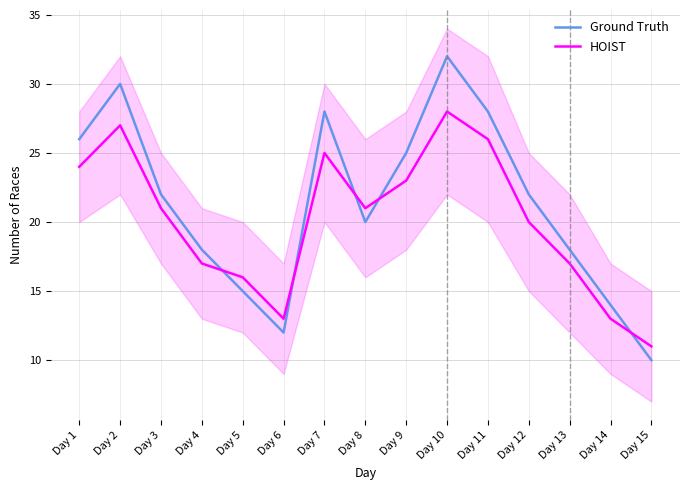

The value of Ground Truth at Day 7 is 43. True or false?

False